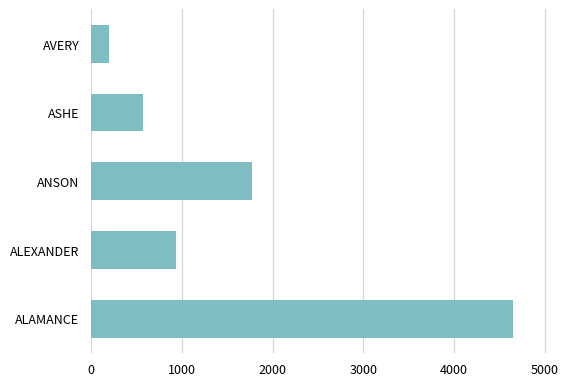

Reading bottom to top, what are all the values shown in this chart?

4654	932	1772	569	193